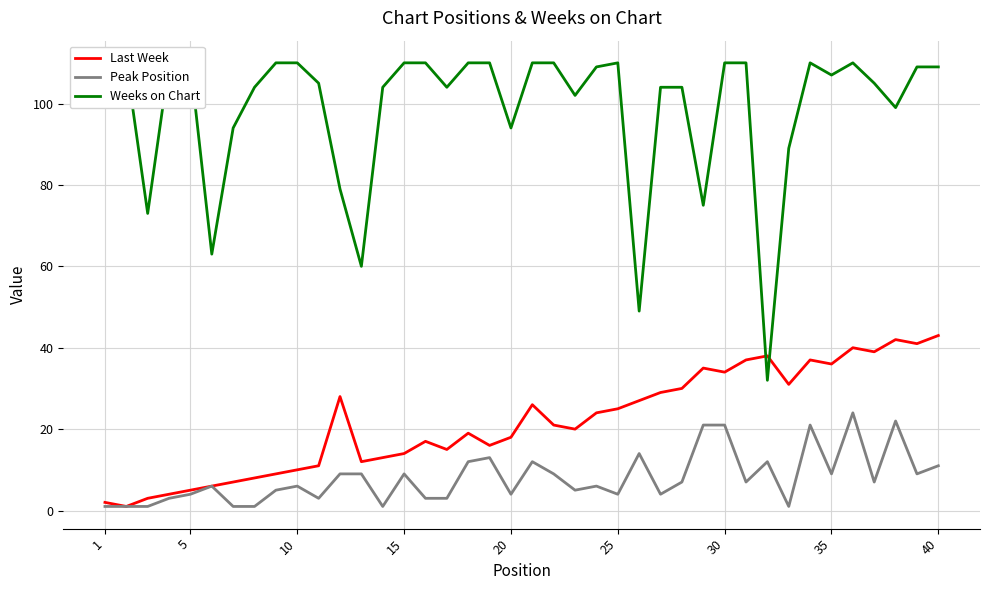

True or false: Last Week and Weeks on Chart cross at least once.

True